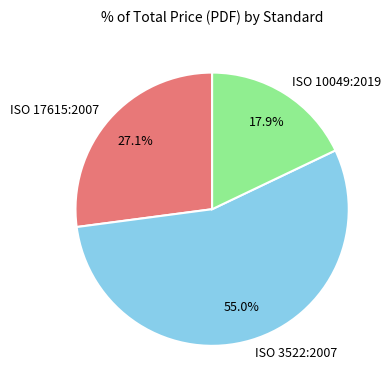

Count the number of slices in the pie.

3